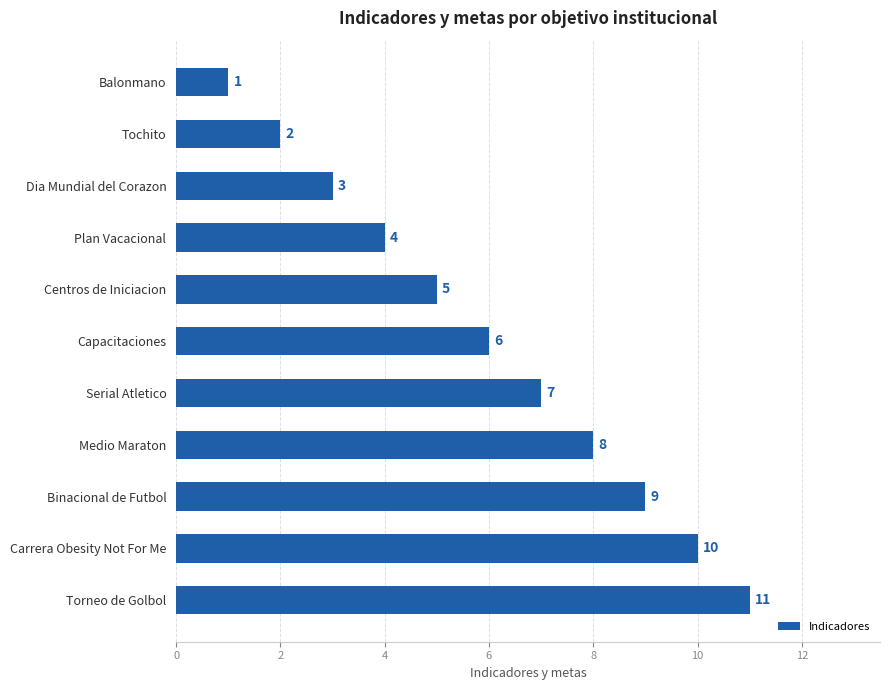

Rank the categories by value from lowest to highest.

Balonmano, Tochito, Dia Mundial del Corazon, Plan Vacacional, Centros de Iniciacion, Capacitaciones, Serial Atletico, Medio Maraton, Binacional de Futbol, Carrera Obesity Not For Me, Torneo de Golbol